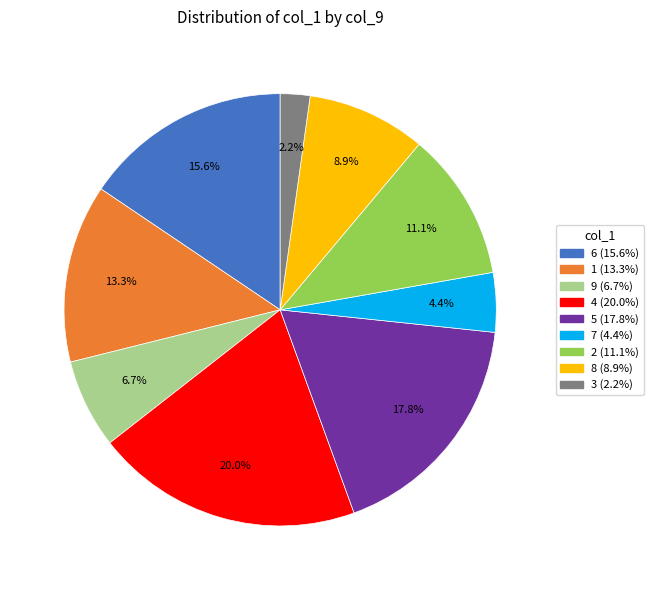

Is 1 the majority of the pie?

No